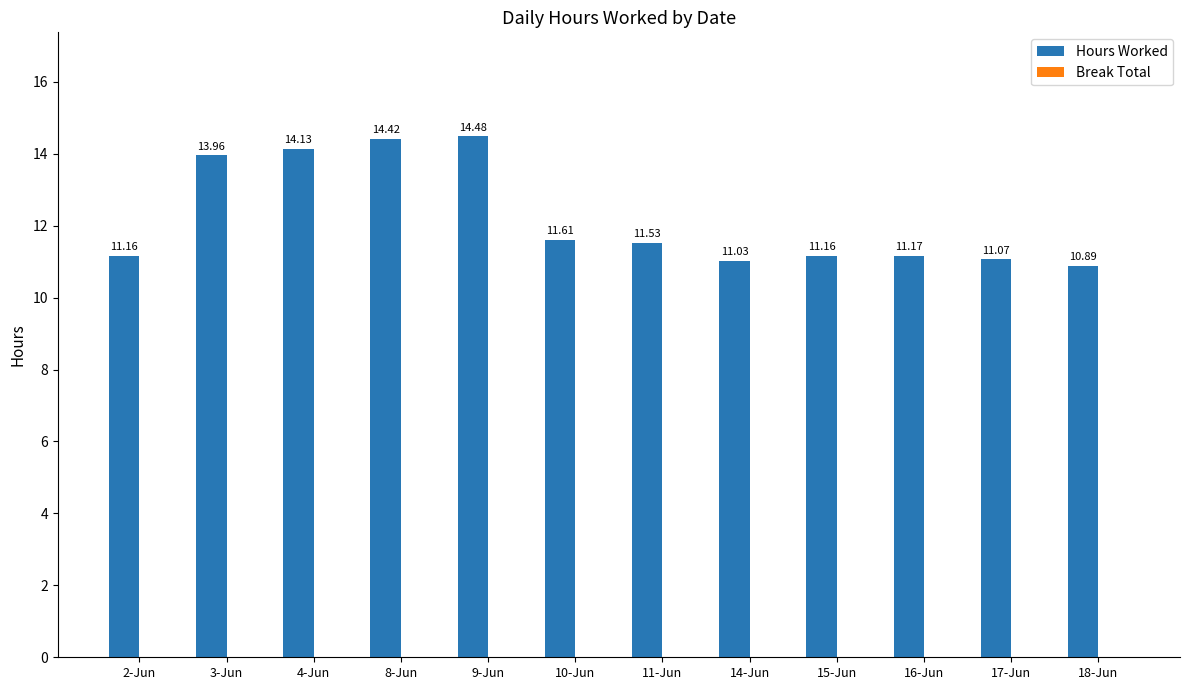

Which has a higher value, 3-Jun or 14-Jun?

3-Jun